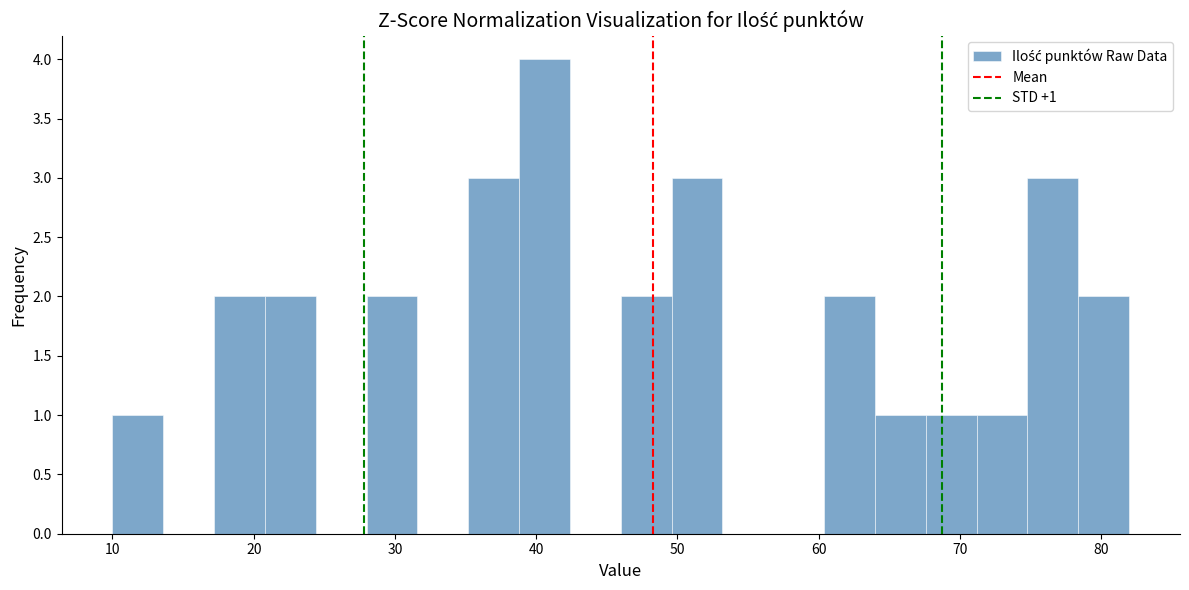

Read against the x-axis, roughly where is the centre of the tallest bar?

41